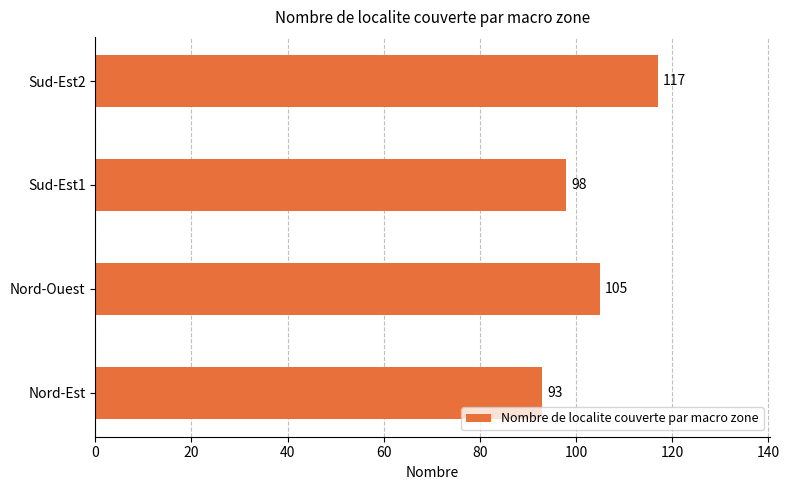

Reading bottom to top, list all the values displayed in this chart.

93	105	98	117